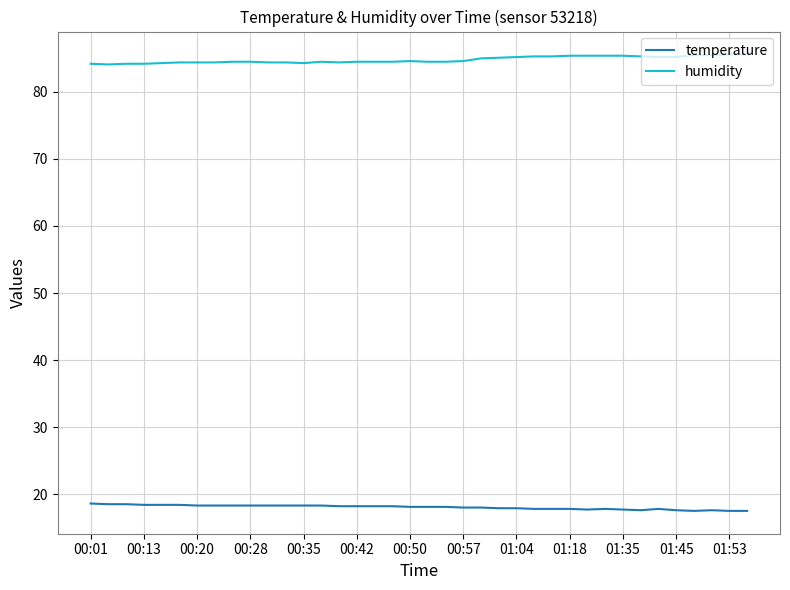

How many lines are shown in the chart?

2